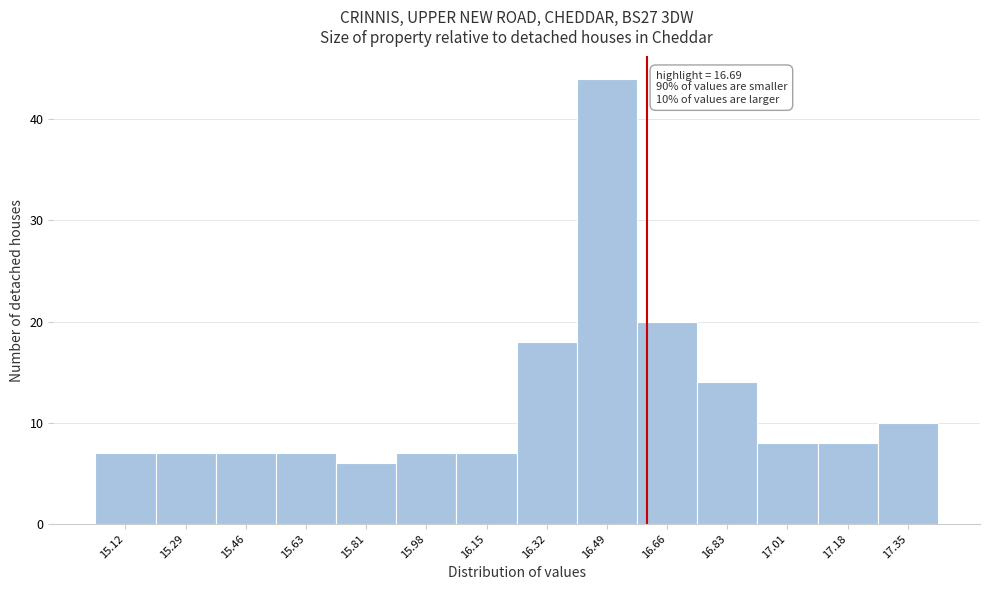

Reading left to right, transcribe all the data shown in this chart.

7	7	7	7	6	7	7	18	44	20	14	8	8	10